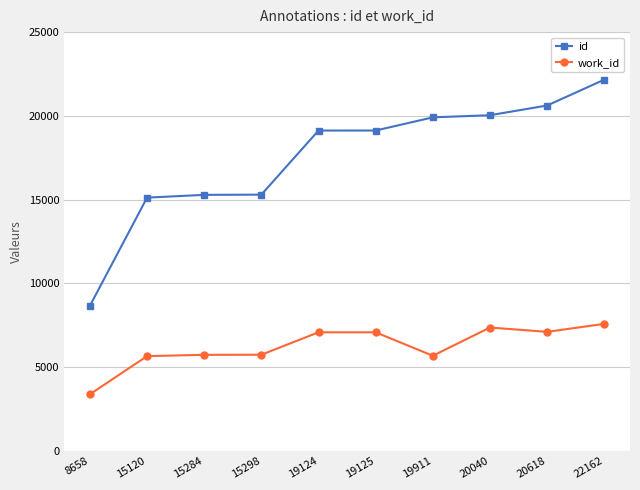

Which category has the lowest value across all series?

8658